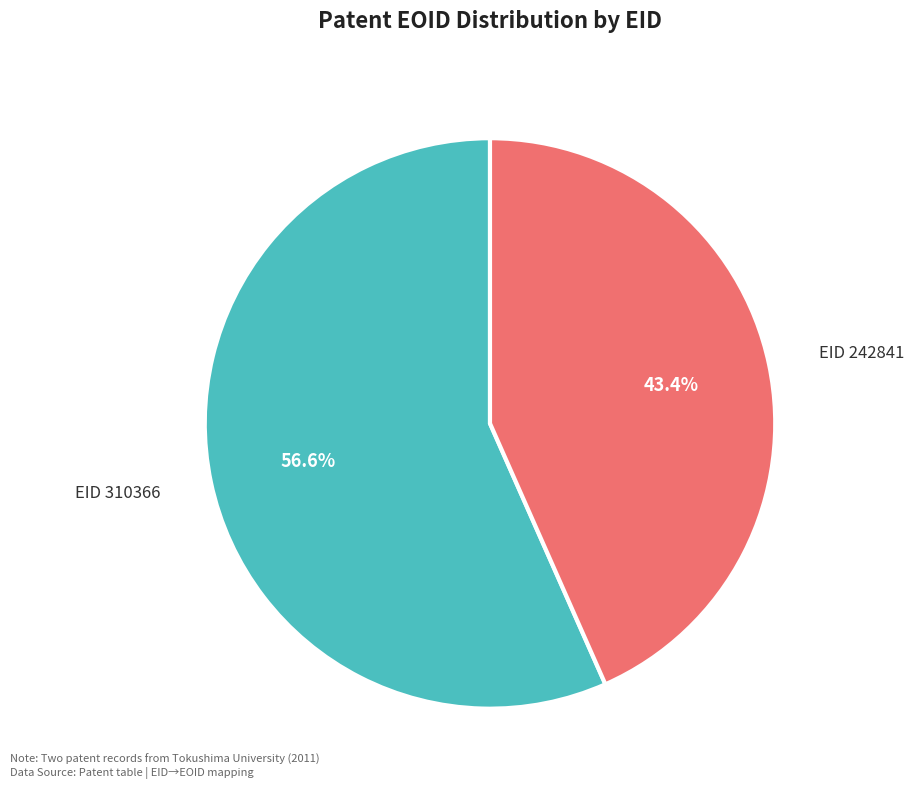

Rank the categories by value from lowest to highest.

EID 242841, EID 310366